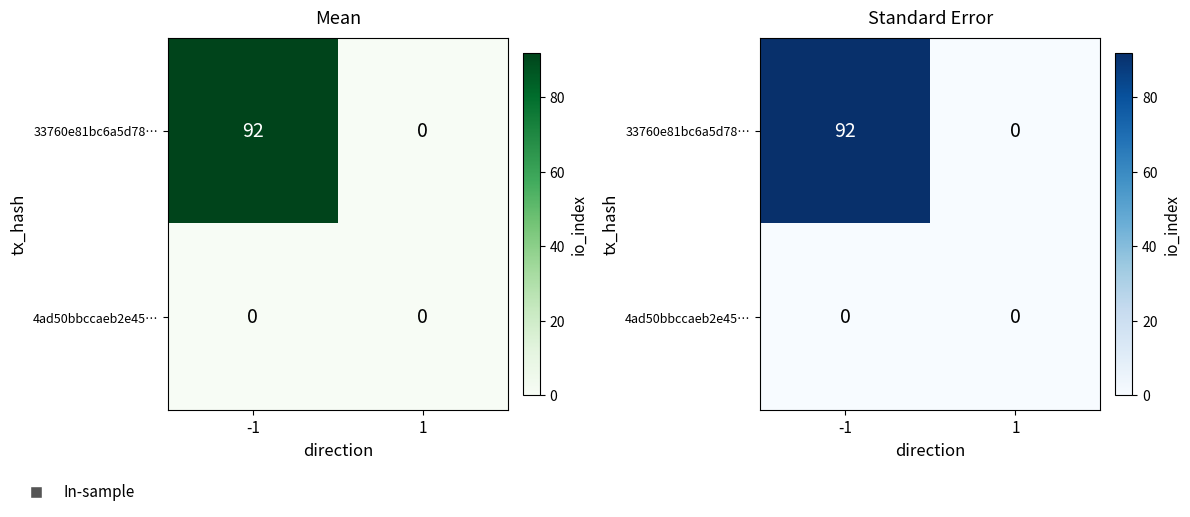

Between 1 and -1, which is larger?

-1